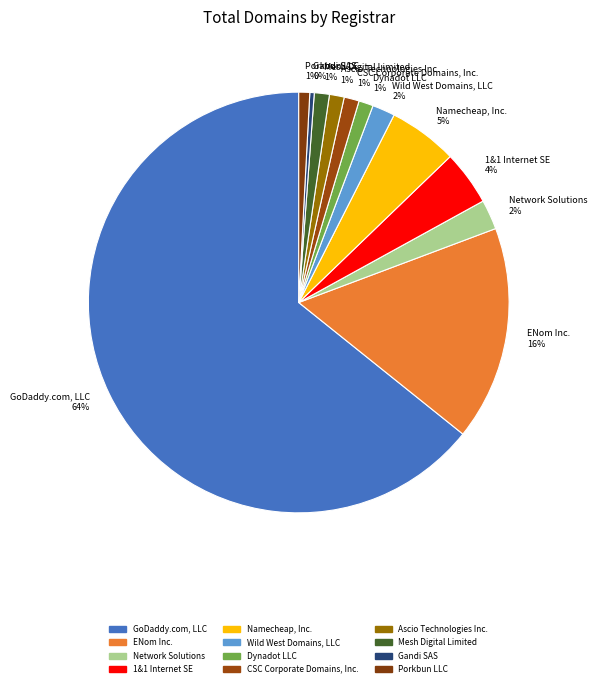

Combined, do Wild West Domains, LLC and Gandi SAS account for over 50%?

No